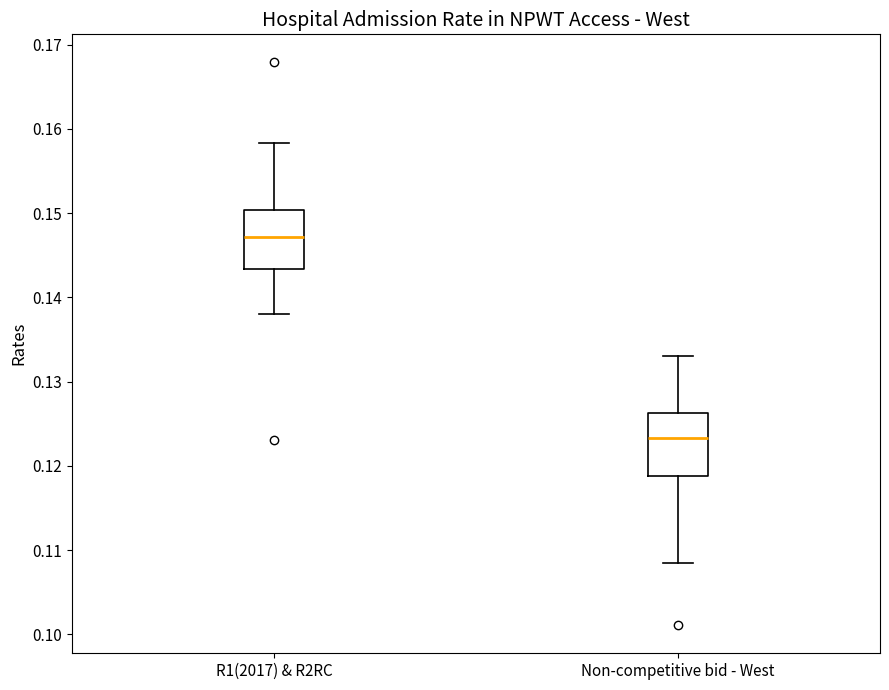

Where does the median line of the box for R1(2017) & R2RC sit on the y-axis? The values are not printed on the chart, so give them approximately, as read against the axis.

0.147